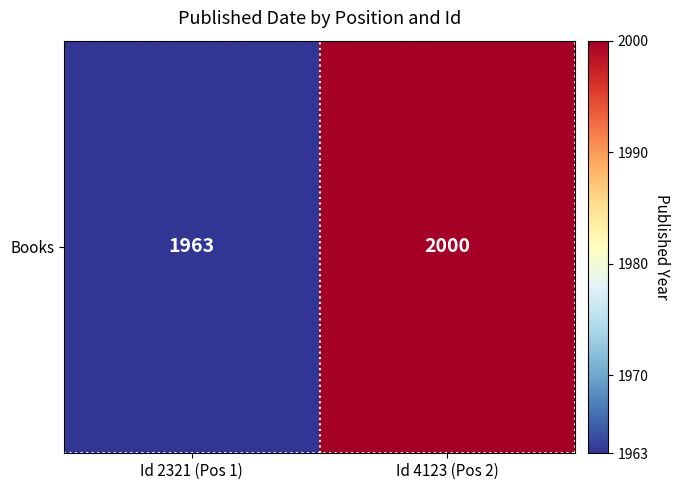

What is the change in value from Id 2321 (Pos 1) to Id 4123 (Pos 2)?

+37